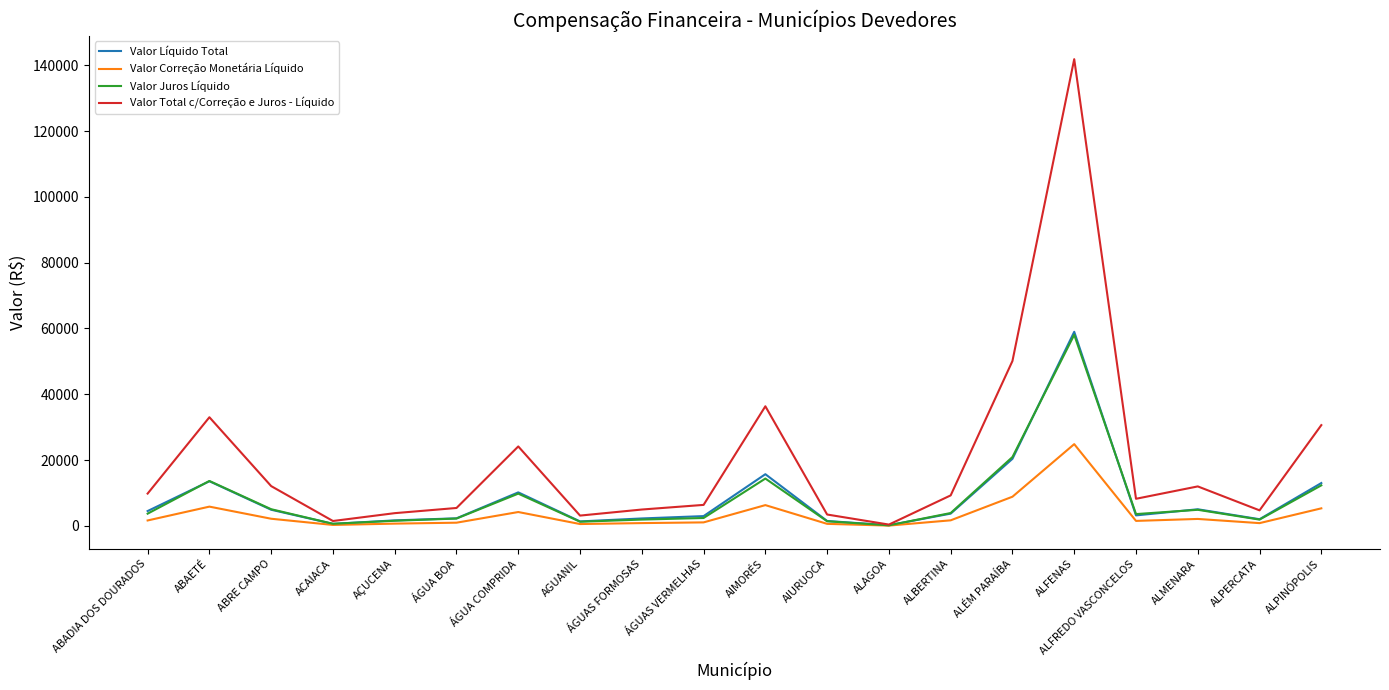

At which category is the sum across all series the highest?

ALFENAS